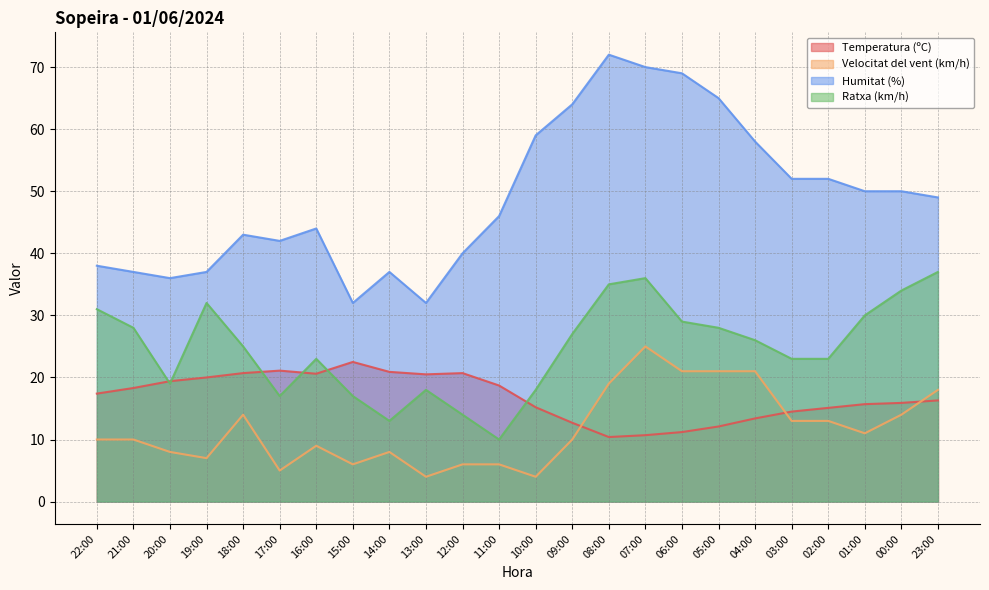

How many intersections are there between Temperatura (ºC) and Ratxa (km/h)?

6